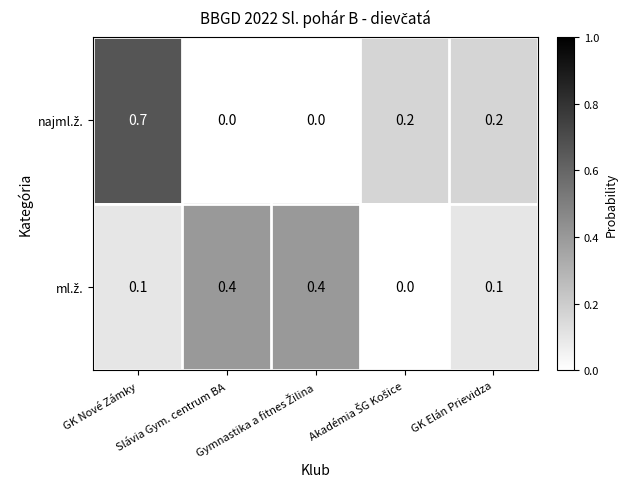

At how many categories does at least one series exceed 0?

5